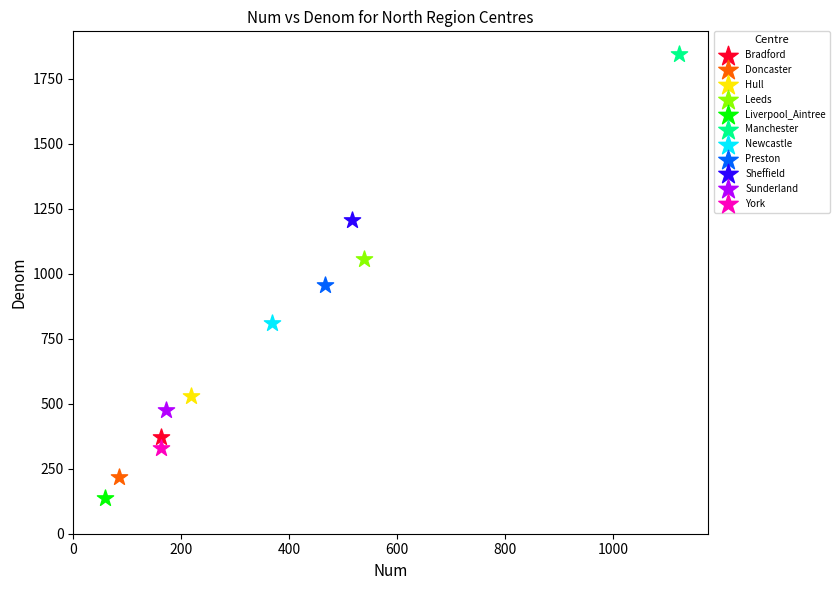

What are all the series names shown in the legend?

Bradford, Doncaster, Hull, Leeds, Liverpool_Aintree, Manchester, Newcastle, Preston, Sheffield, Sunderland, York